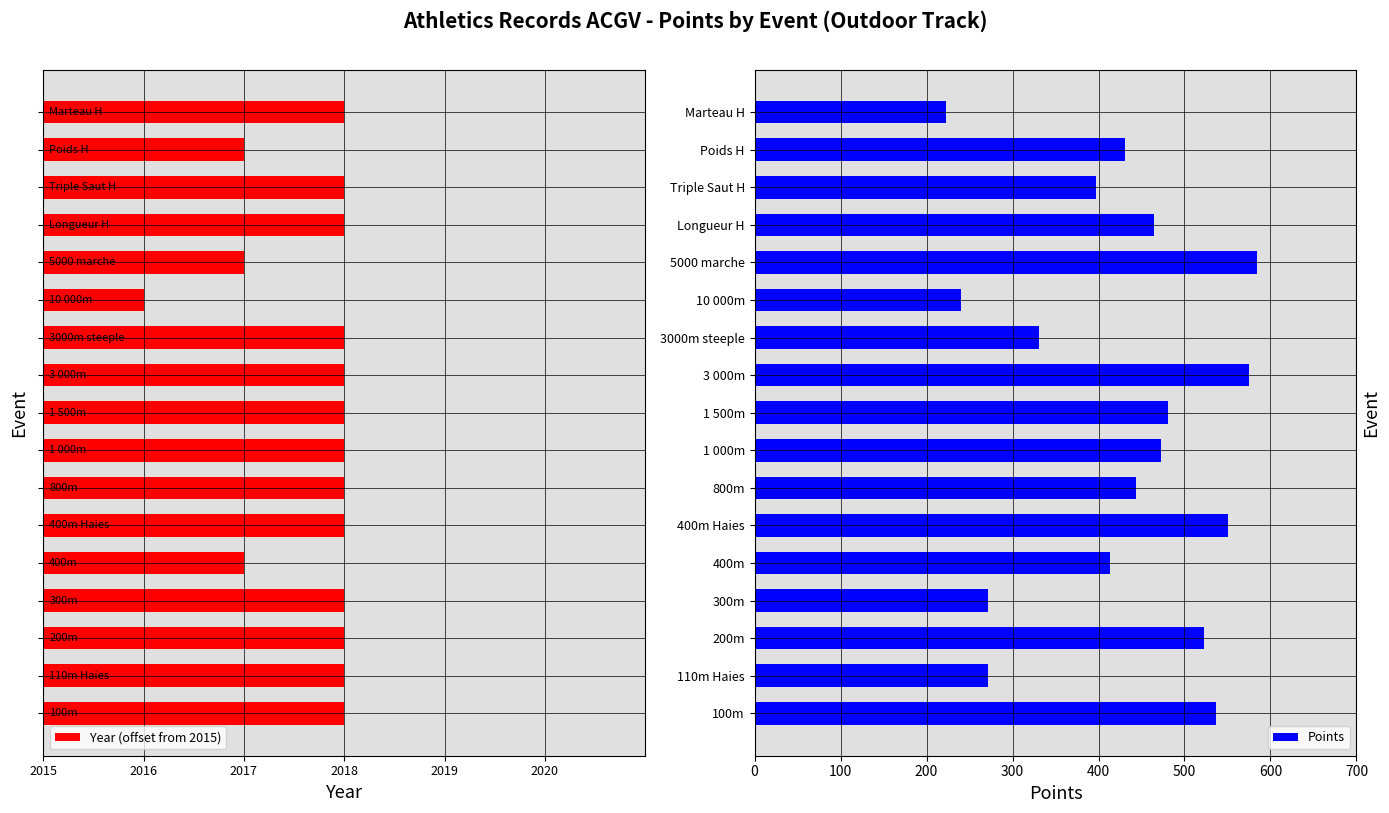

Rank the series by their maximum value, from lowest to highest.

Year (offset from 2015), Points